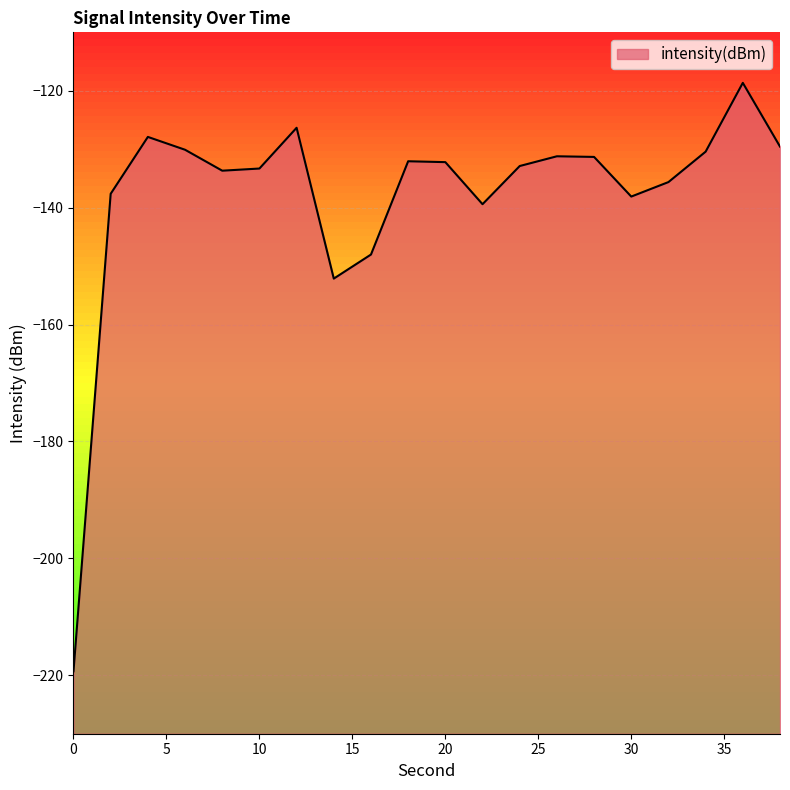

What is the approximate value at 8?

-133.7